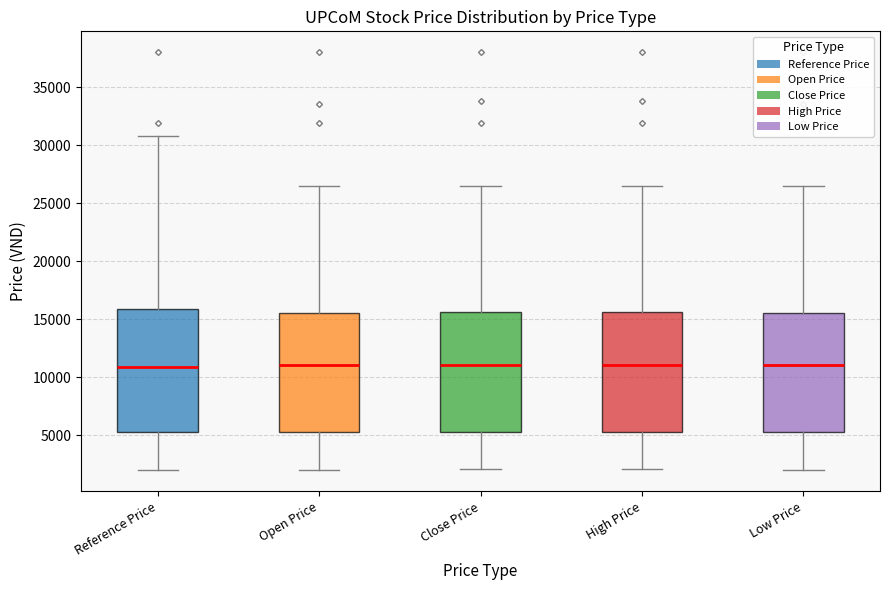

Where is the lower edge of the box for High Price on the y-axis? The values are not printed on the chart, so give them approximately, as read against the axis.

5500